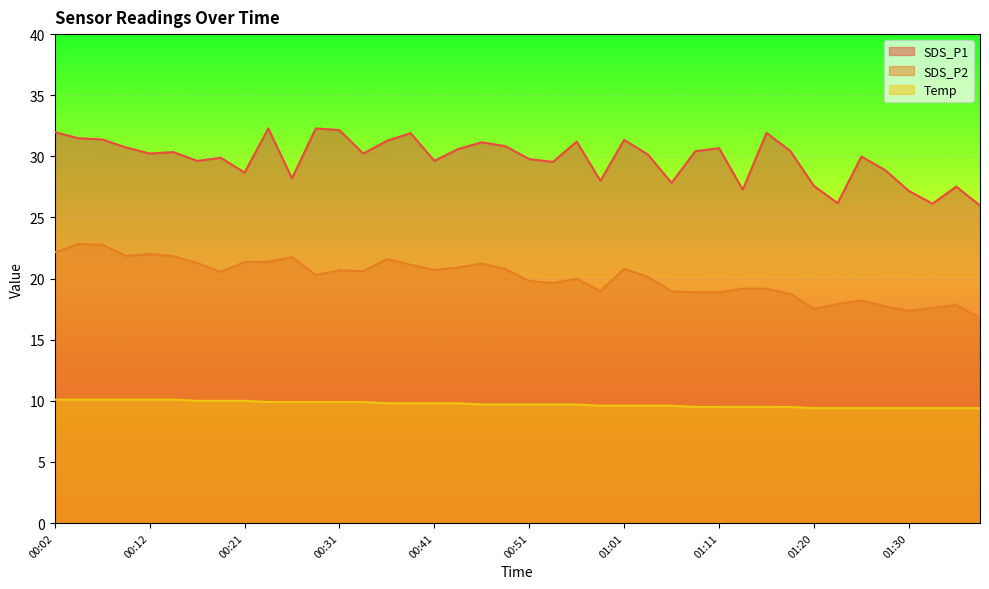

What is the sum of all SDS_P1 values?

1192.8